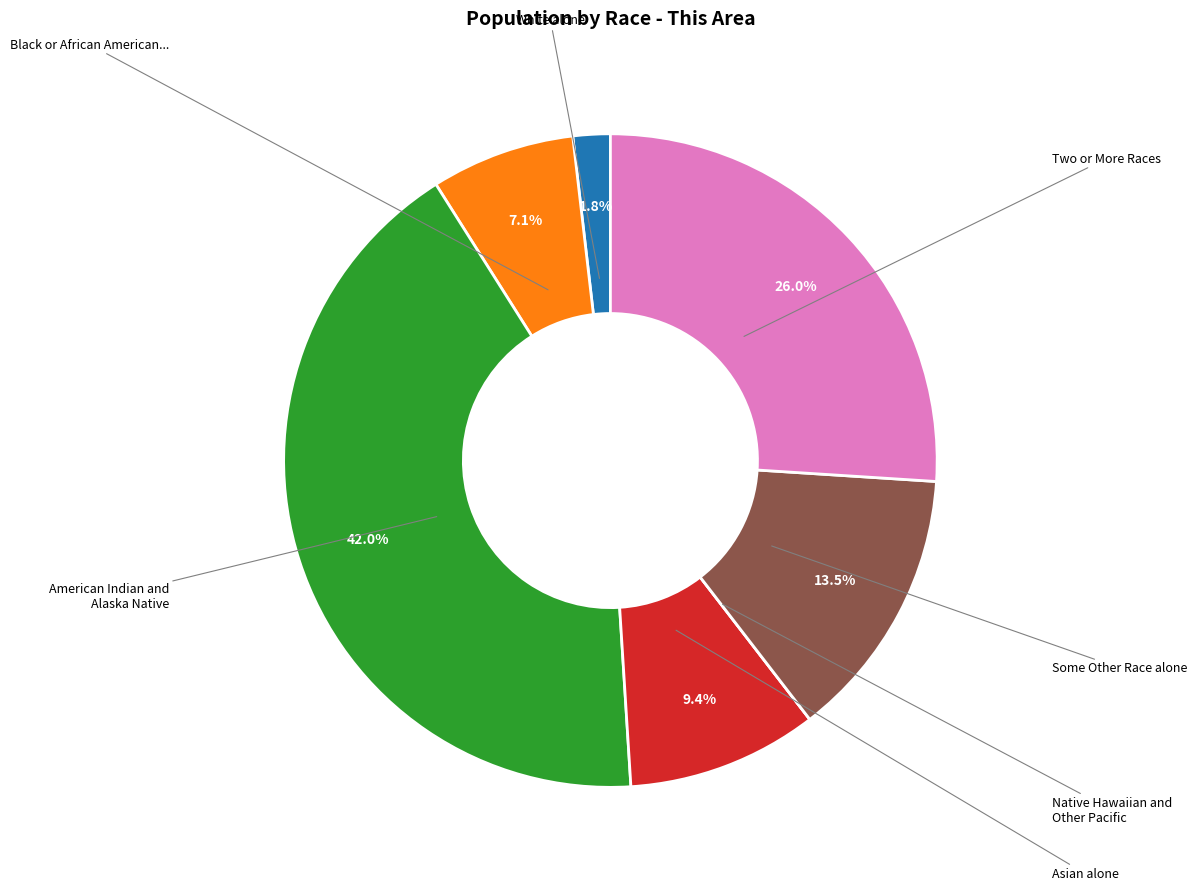

Is there a majority slice in this chart?

No